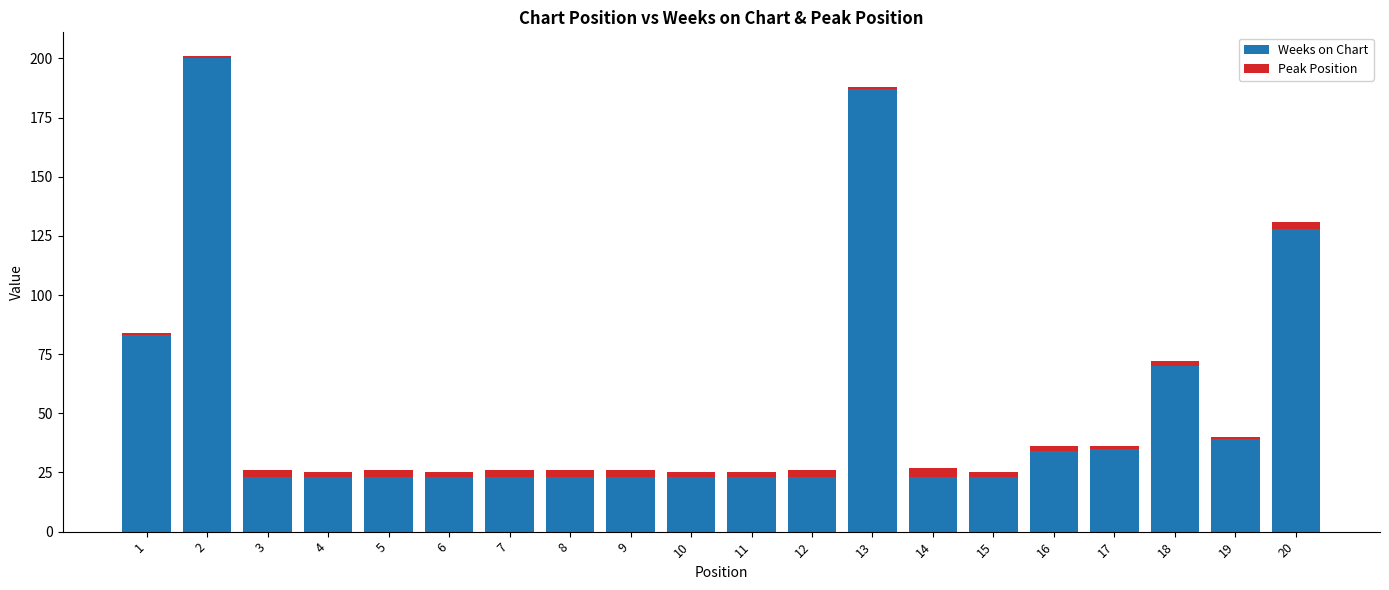

What is the sum of all Weeks on Chart values?

1052